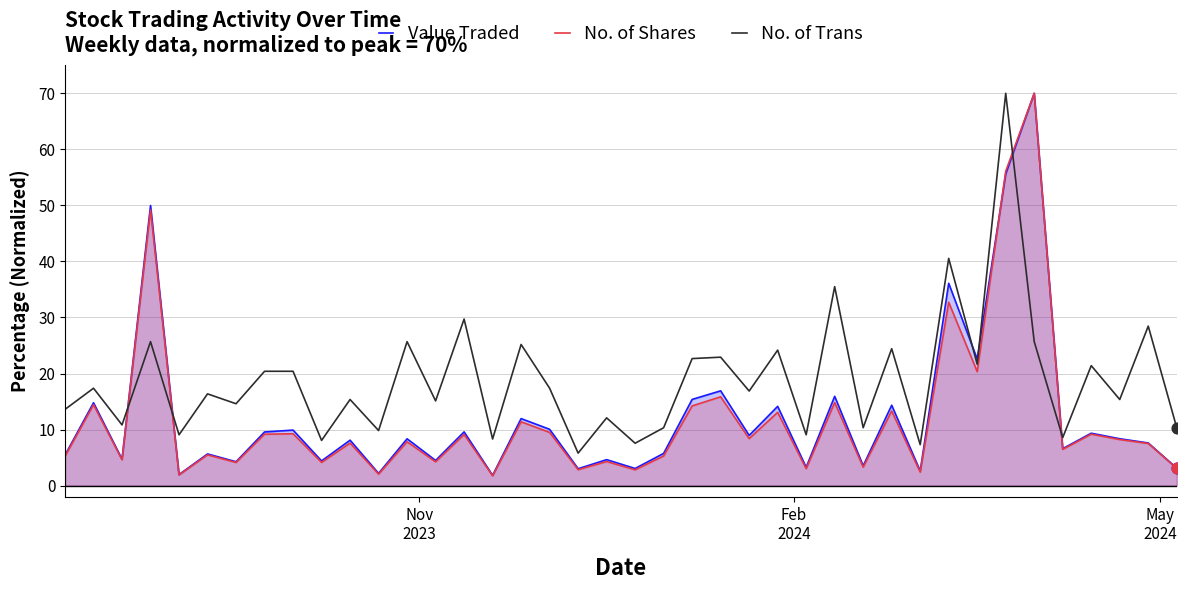

Which series has the largest total across all categories?

No. of Trans